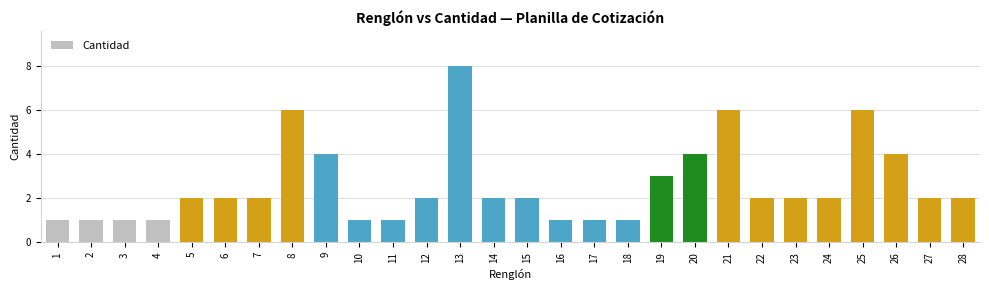

How many values are between 1 and 4?

24